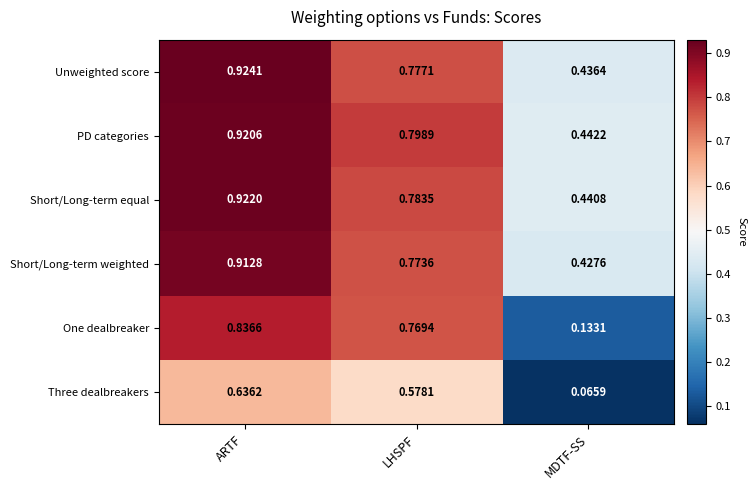

Between ARTF and MDTF-SS, which series saw the biggest shift?

One dealbreaker